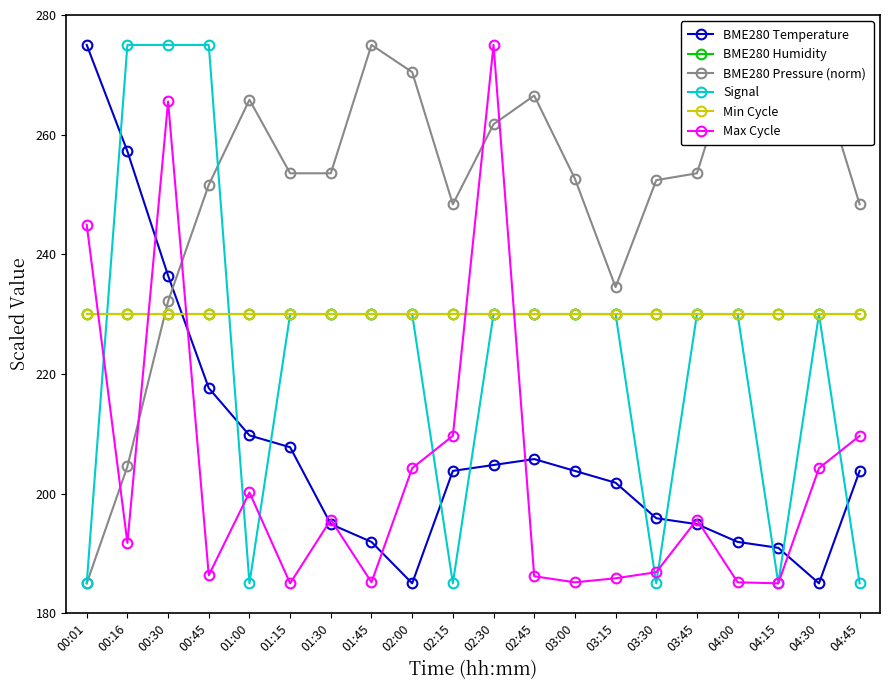

Which series has the largest range (max minus min)?

BME280 Temperature